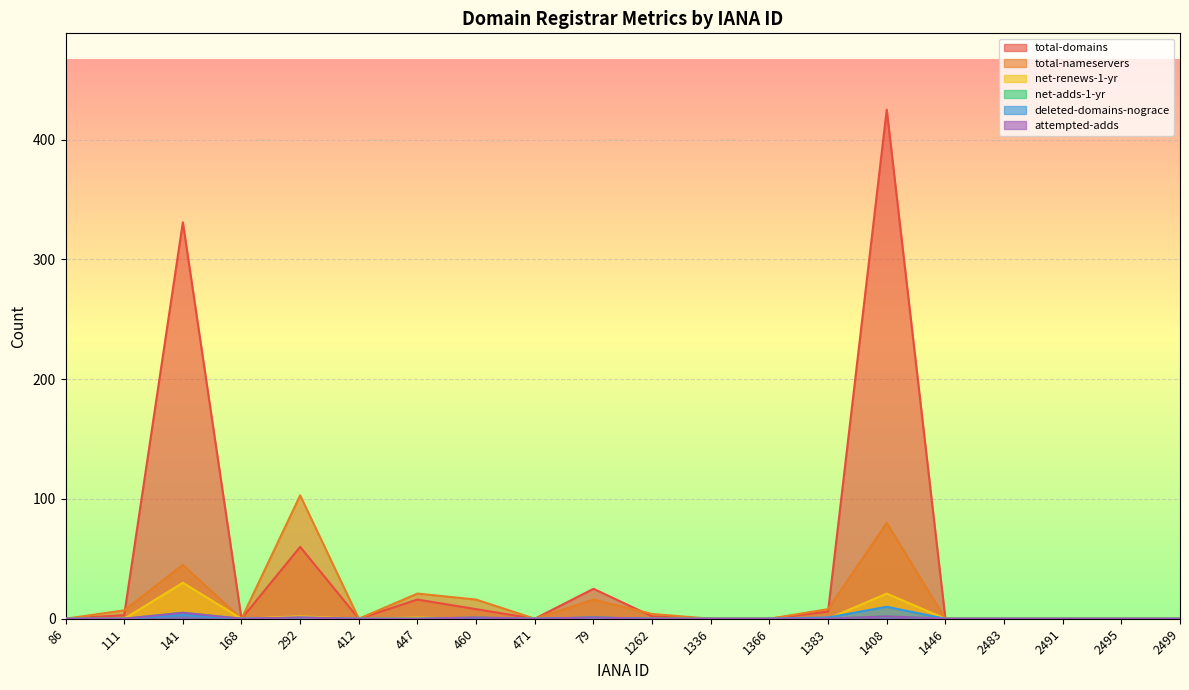

Reading left to right, extract all data points from this chart.

total-domains: 86=0	111=3	141=331	168=0	292=60	412=0	447=16	460=8	471=0	79=25	1262=2	1336=0	1366=0	1383=6	1408=425	1446=0	2483=0	2491=0	2495=0	2499=0
total-nameservers: 86=0	111=7	141=45	168=0	292=103	412=0	447=21	460=16	471=0	79=16	1262=4	1336=0	1366=0	1383=8	1408=80	1446=0	2483=0	2491=0	2495=0	2499=0
net-renews-1-yr: 86=0	111=0	141=30	168=0	292=2	412=0	447=1	460=0	471=0	79=0	1262=0	1336=0	1366=0	1383=0	1408=21	1446=0	2483=0	2491=0	2495=0	2499=0
net-adds-1-yr: 86=0	111=0	141=5	168=0	292=0	412=0	447=0	460=1	471=0	79=1	1262=0	1336=0	1366=0	1383=0	1408=2	1446=0	2483=0	2491=0	2495=0	2499=0
deleted-domains-nograce: 86=0	111=0	141=3	168=0	292=1	412=0	447=0	460=0	471=0	79=1	1262=0	1336=0	1366=0	1383=1	1408=10	1446=0	2483=0	2491=0	2495=0	2499=0
attempted-adds: 86=0	111=0	141=5	168=0	292=1	412=0	447=0	460=1	471=0	79=1	1262=0	1336=0	1366=0	1383=0	1408=2	1446=0	2483=0	2491=0	2495=0	2499=0